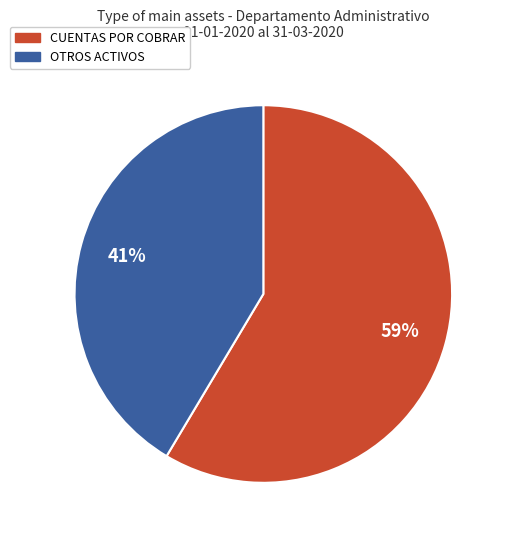

To the nearest percent, what is the average slice percentage?

50%